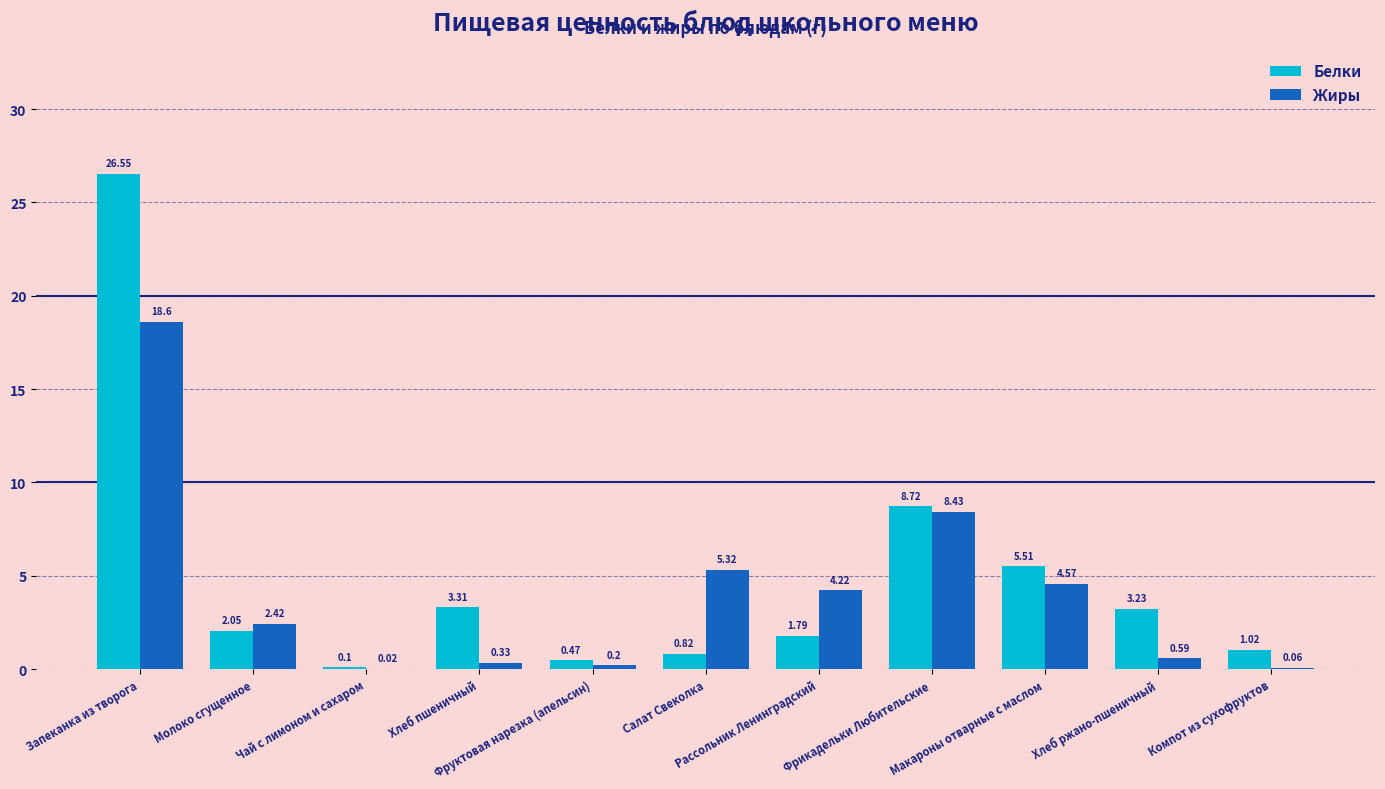

Which series has the largest total across all categories?

Белки